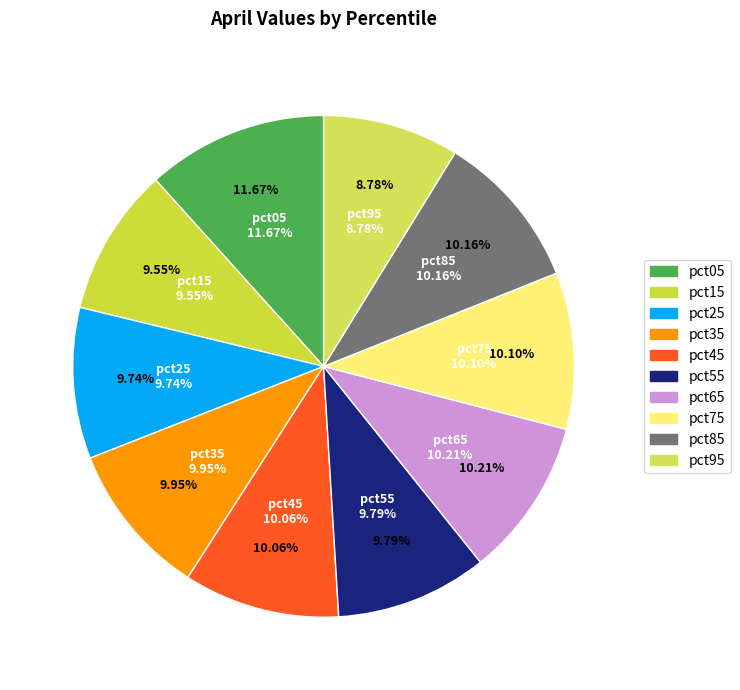

To the nearest percent, what portion does pct85 represent?

10%